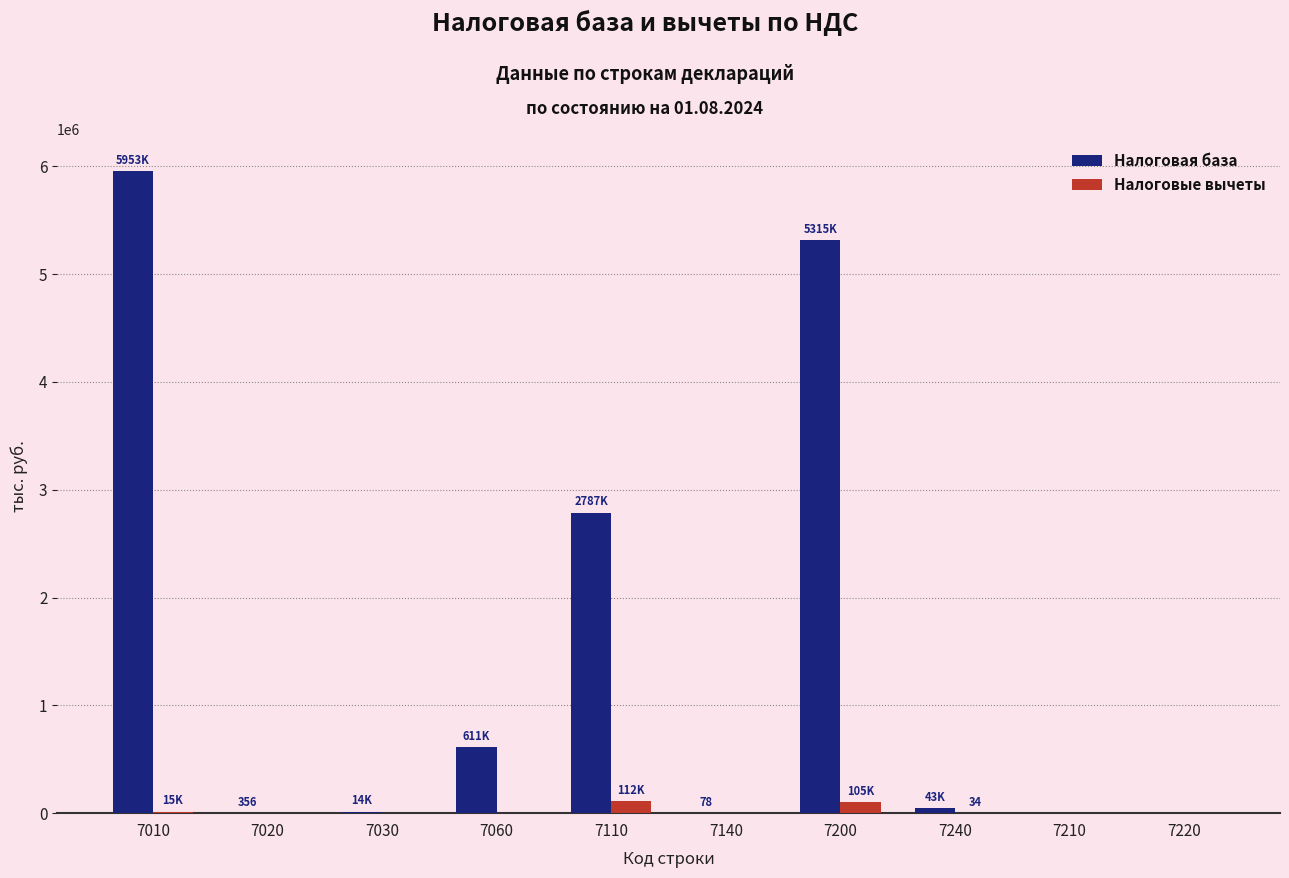

What is the sum of all Налоговая база values?

14726264